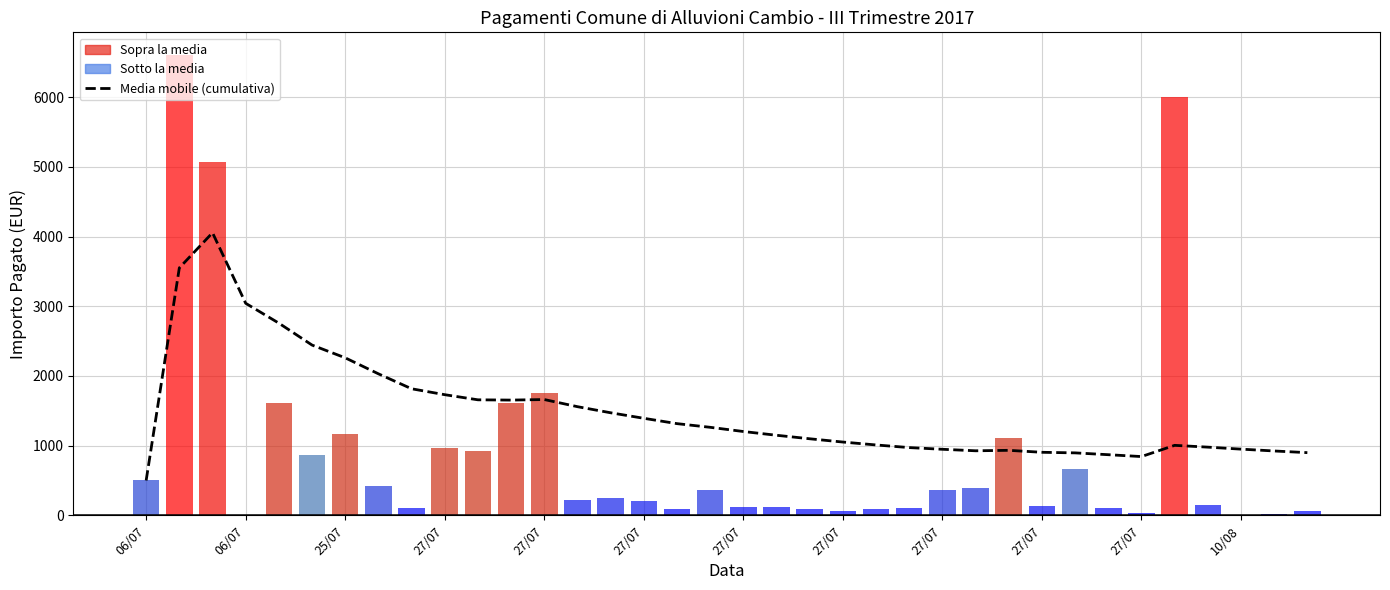

How many categories are shown in the chart?

36